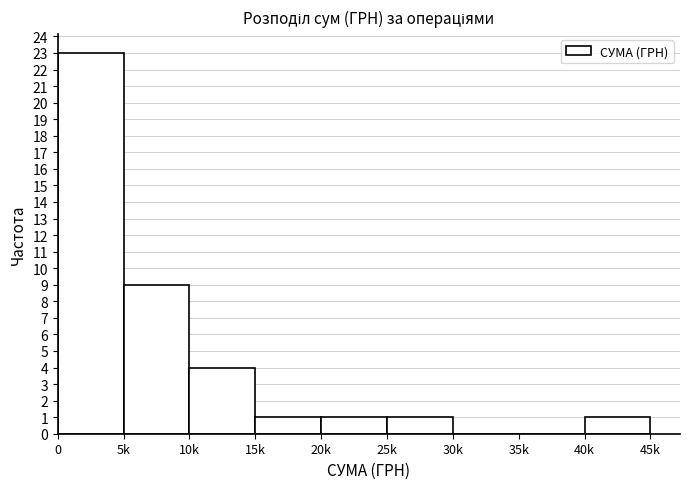

Reading left to right, extract all data points from this chart.

0=23	5k=9	10k=4	15k=1	20k=1	25k=1	30k=0	35k=0	40k=1